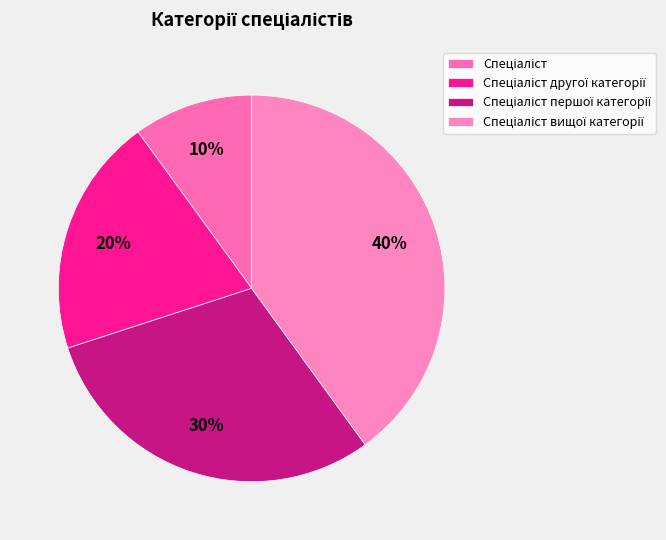

How many segments does this pie chart have?

4